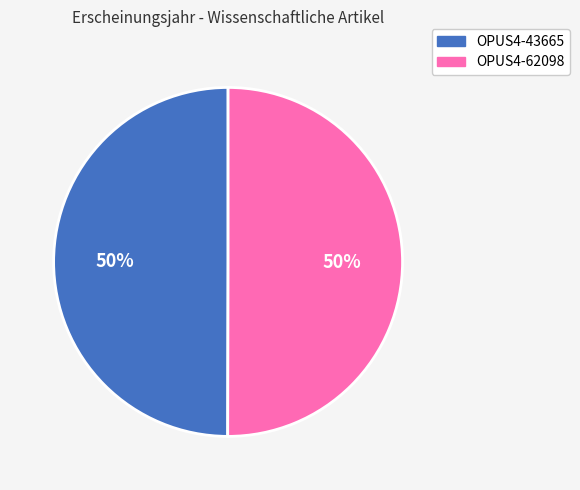

What percentage is the OPUS4-43665 slice, to the nearest percent?

50%